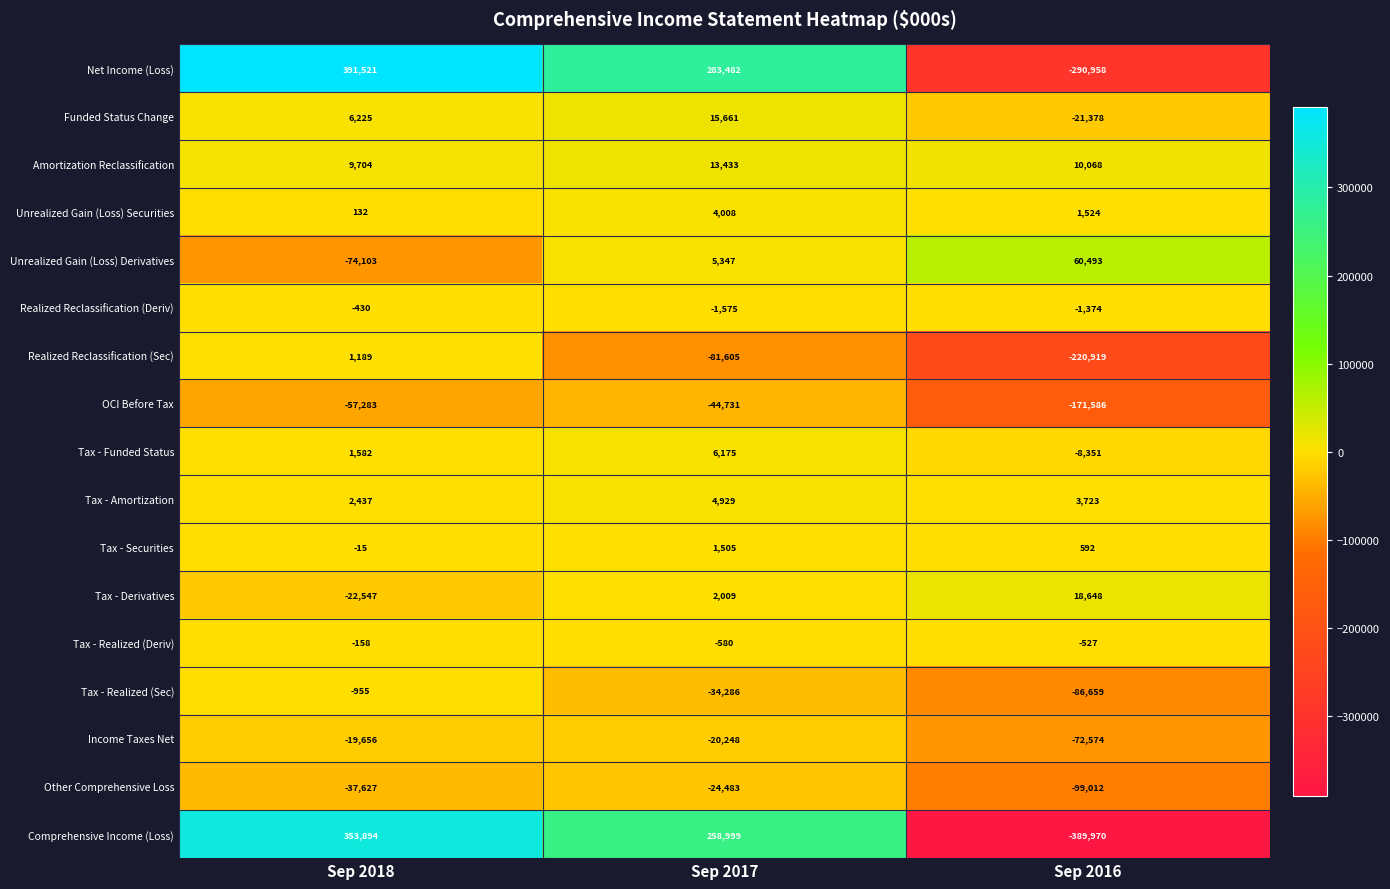

What is the difference between the second highest and minimum values in the Tax - Realized (Deriv) series?

53